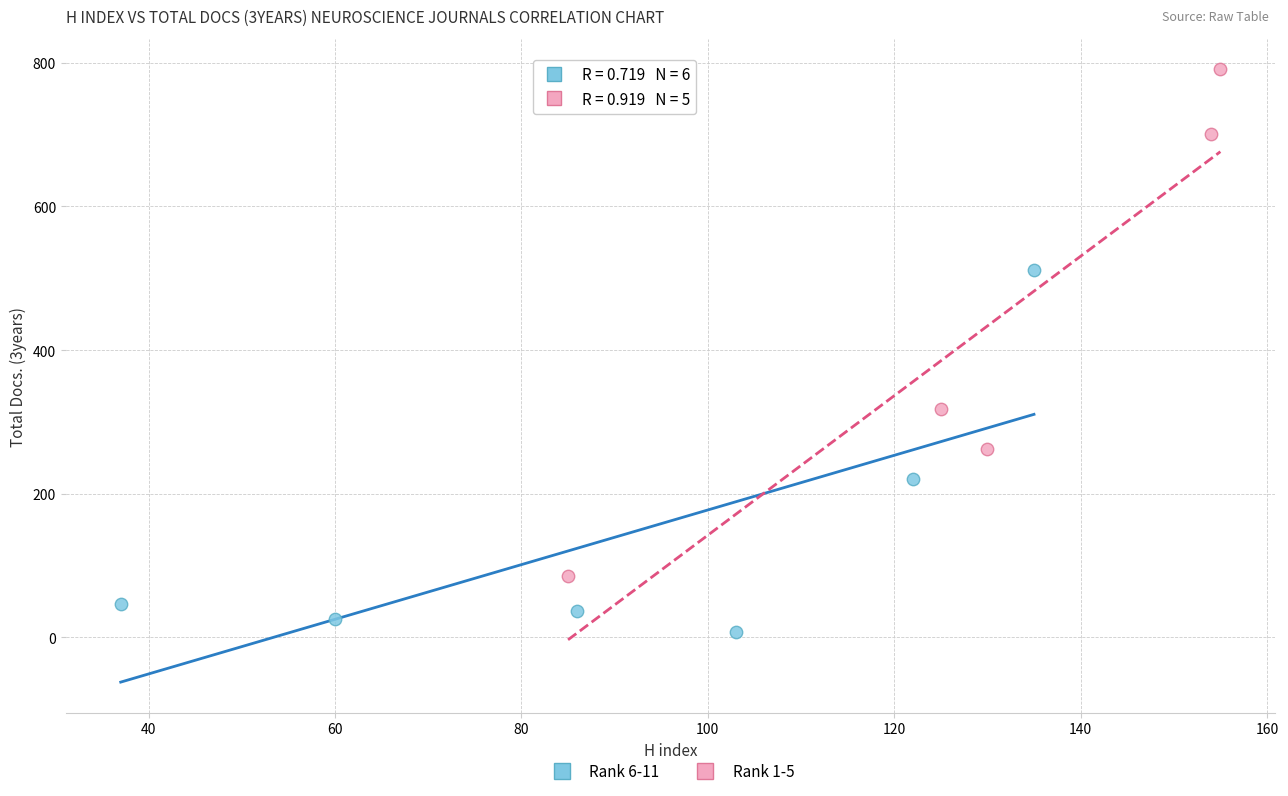

What are all the series names shown in the legend?

Rank 6-11, Rank 1-5